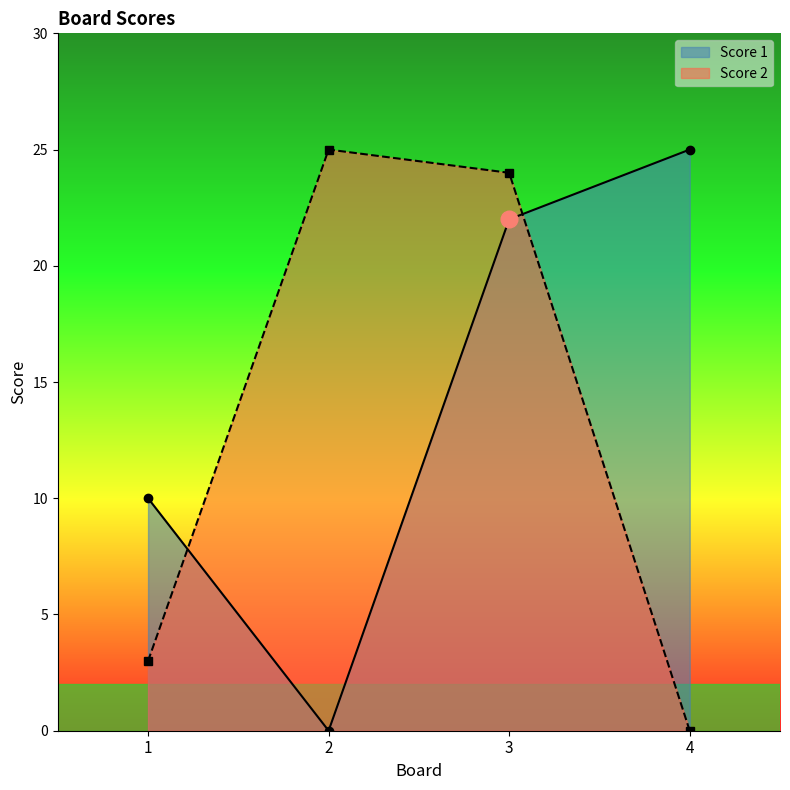

Reading left to right, what are all the values shown in this chart?

Score 1: 10	0	22	25
Score 2: 3	25	24	0